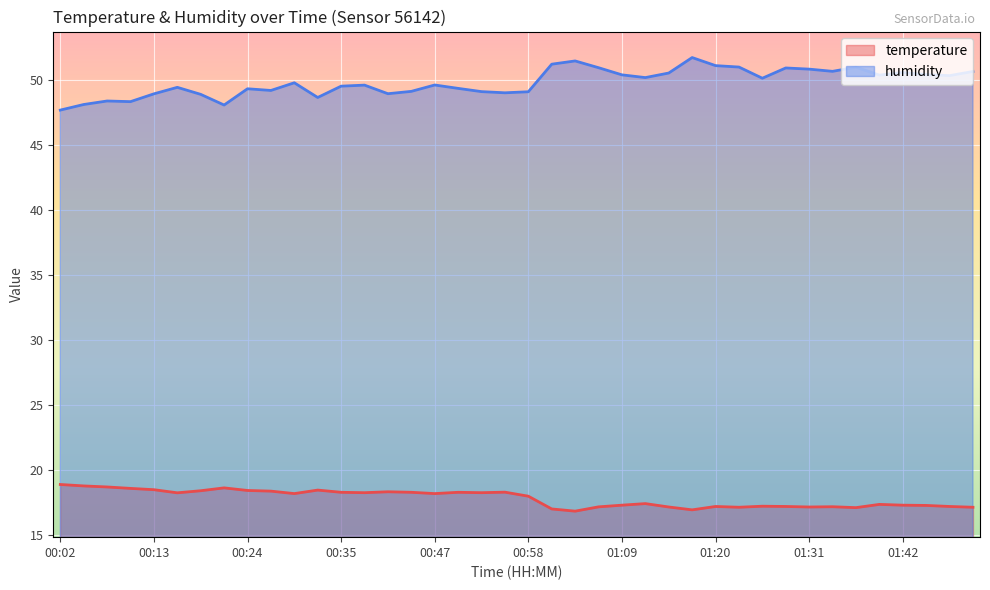

True or false: temperature and humidity intersect in this chart.

False